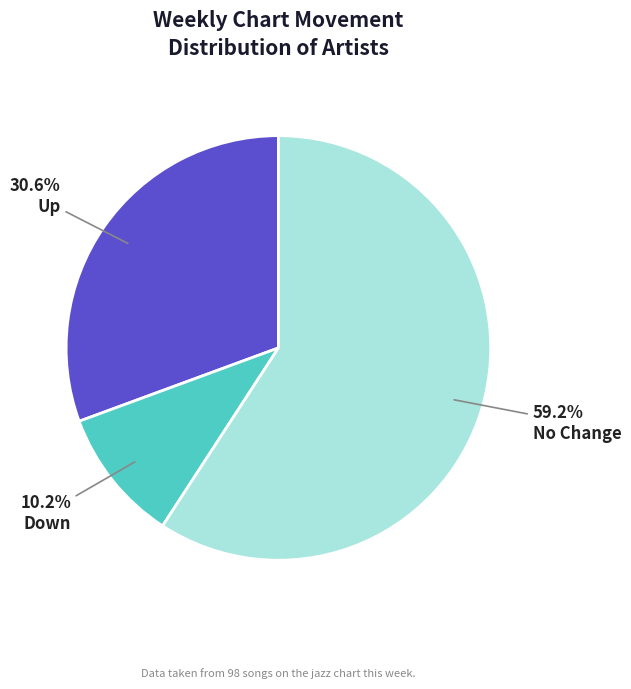

Rank the categories by value from lowest to highest.

Down, Up, No Change